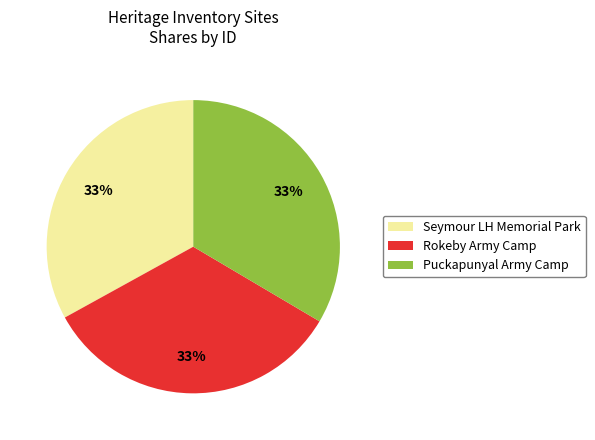

True or false: Seymour LH Memorial Park accounts for 22% of the total.

False